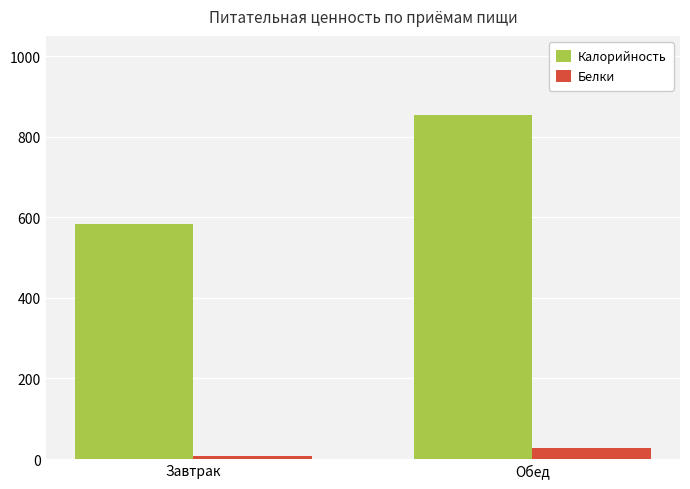

What is the sum of all Калорийность values?

1436.9